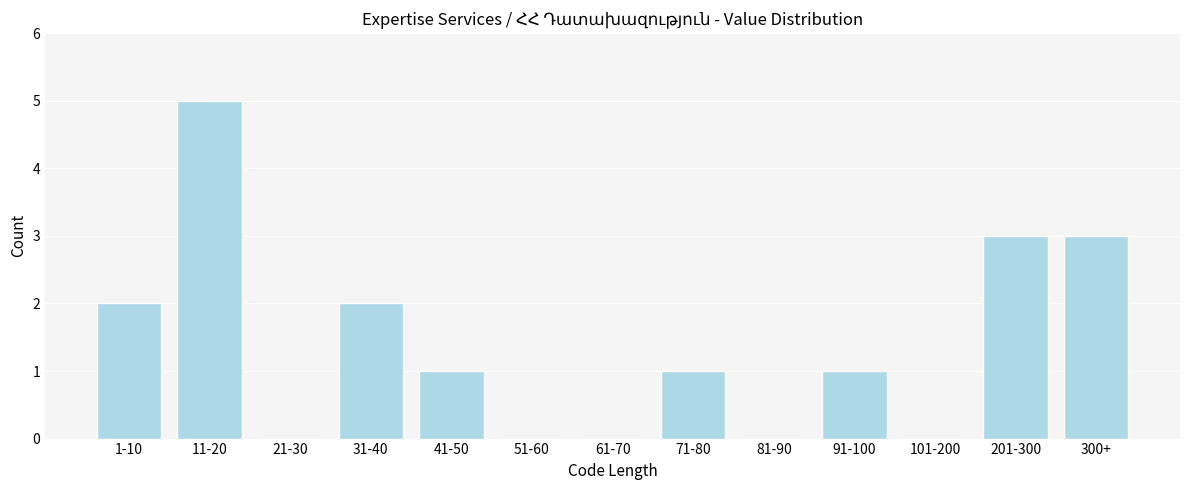

Reading left to right, list all the values displayed in this chart.

1-10=2	11-20=5	21-30=0	31-40=2	41-50=1	51-60=0	61-70=0	71-80=1	81-90=0	91-100=1	101-200=0	201-300=3	300+=3